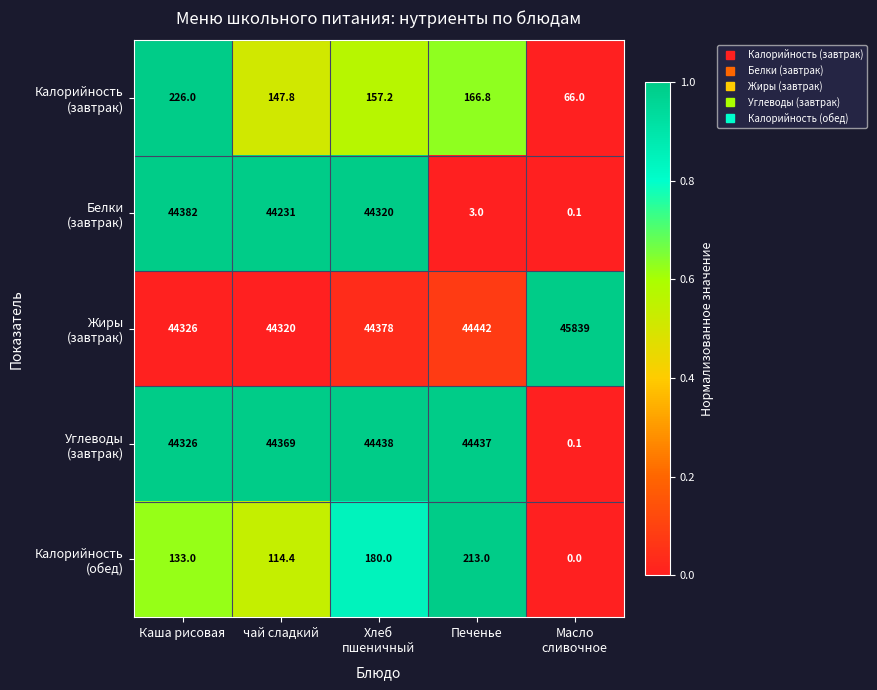

At how many categories does at least one series exceed 26181?

5